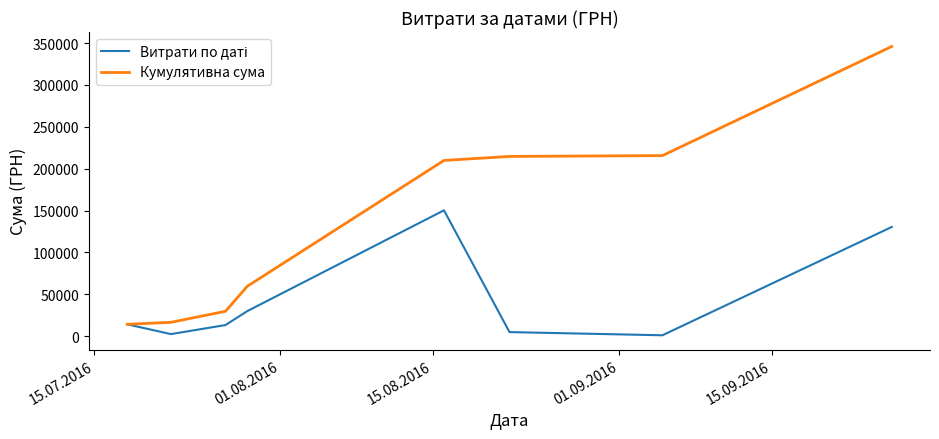

Which series has the largest total across all categories?

Кумулятивна сума